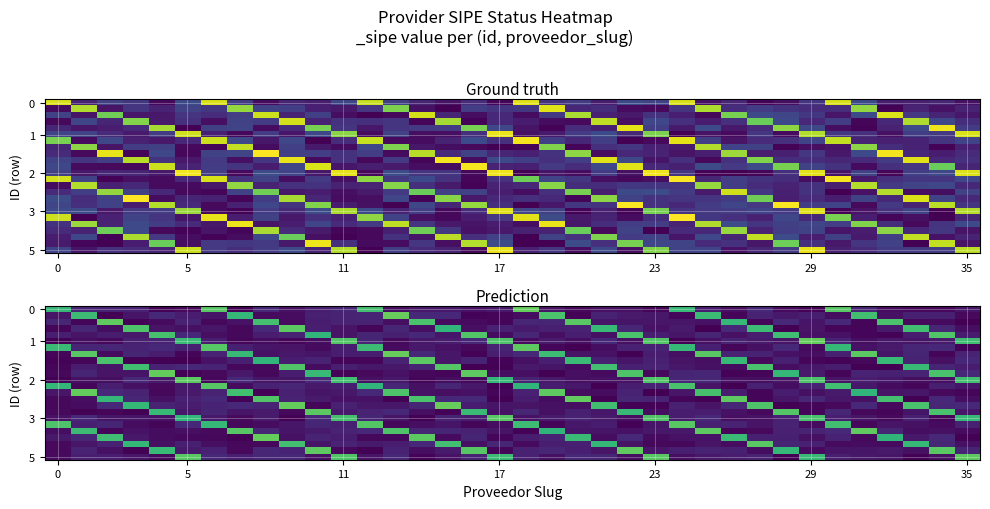

What is the difference between the highest and lowest values at 8?

1.0